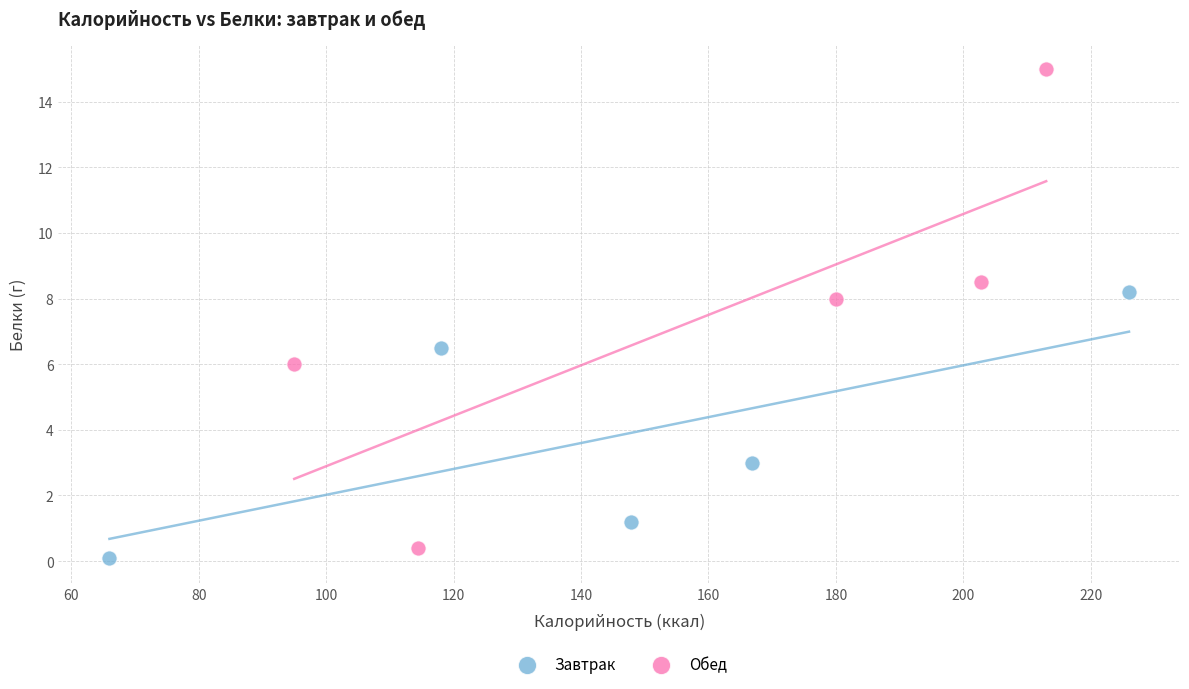

Which series has the widest spread of Y values?

Обед